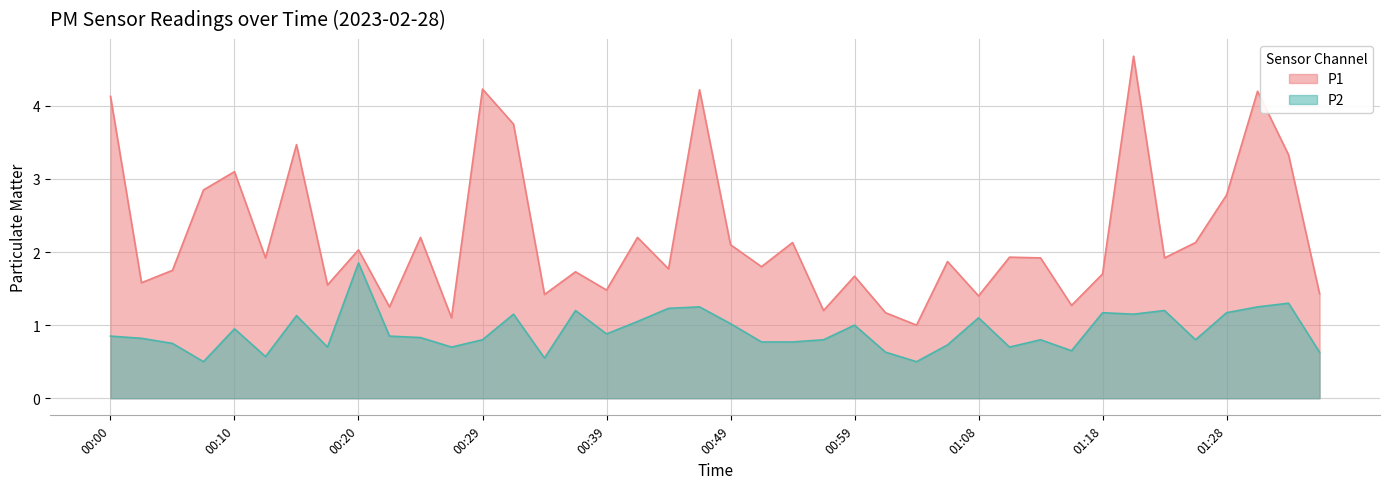

Which has a higher value, 00:49 or 01:18?

00:49